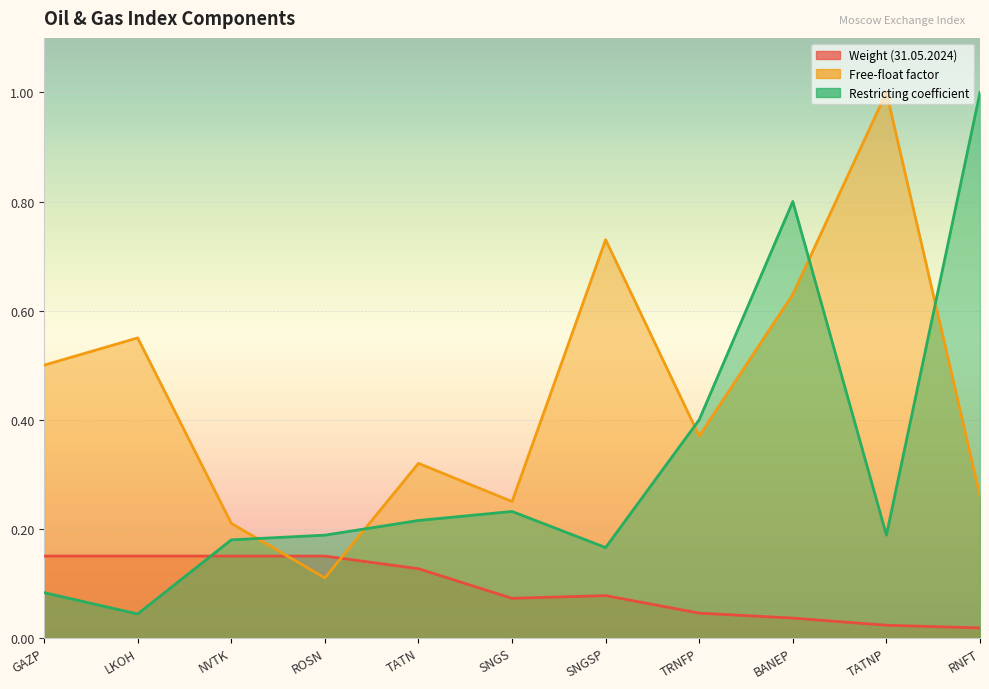

Reading left to right, extract all data points from this chart.

Weight (31.05.2024): 0.1	0.1	0.1	0.1	0.1	0.1	0.1	0.0	0.0	0.0	0.0
Free-float factor: 0.5	0.6	0.2	0.1	0.3	0.2	0.7	0.4	0.6	1.0	0.3
Restricting coefficient: 0.1	0.0	0.2	0.2	0.2	0.2	0.2	0.4	0.8	0.2	1.0